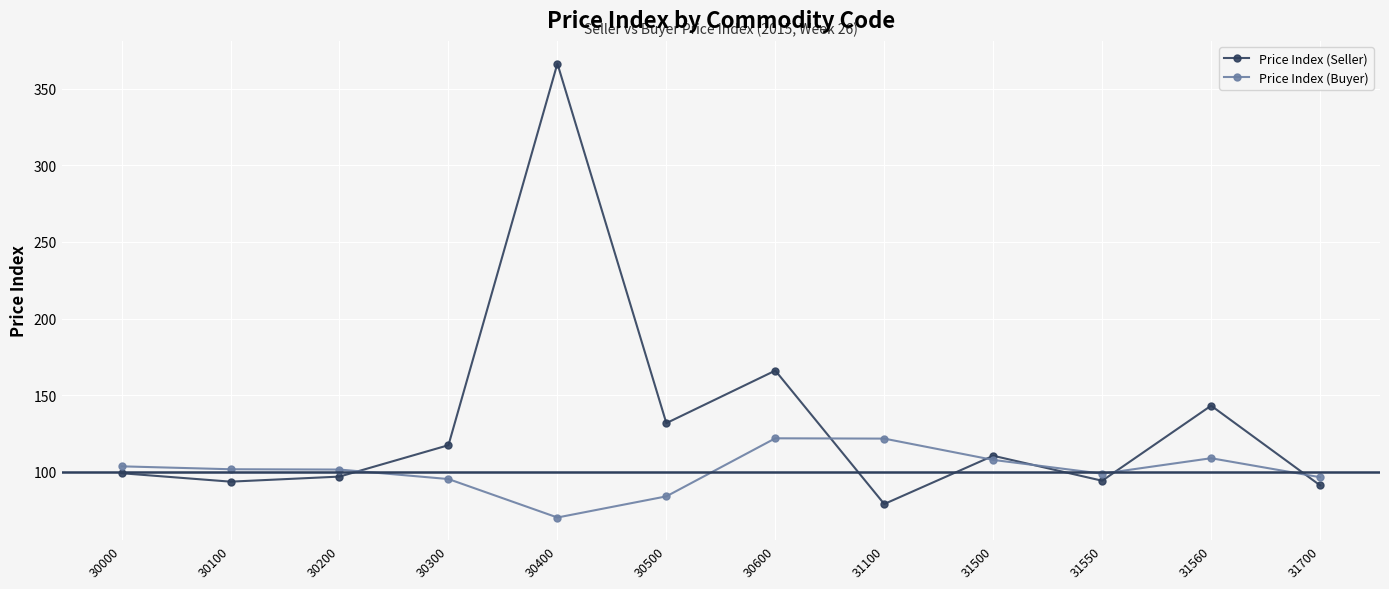

Which label corresponds to the smallest value in the chart?

30400